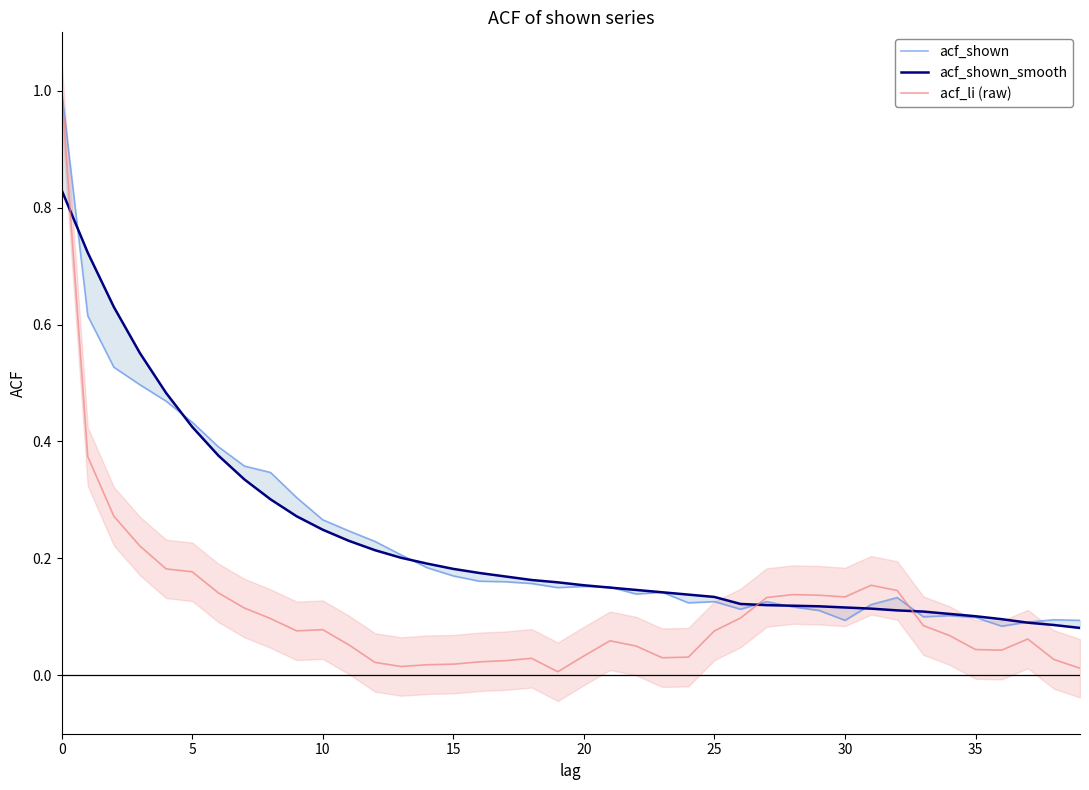

What is the maximum value for acf_li (raw)?

1.0